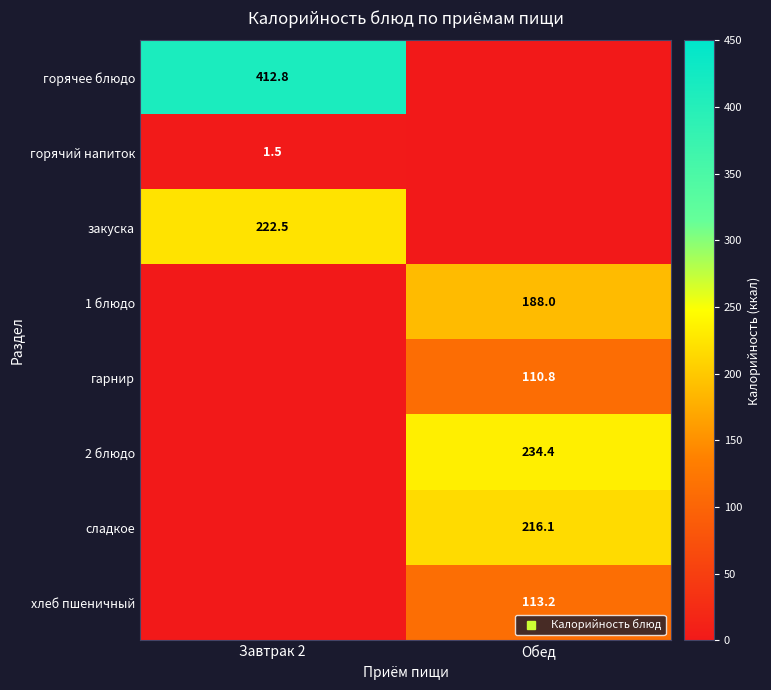

Rank the series at Завтрак 2 from lowest to highest value.

1 блюдо, гарнир, 2 блюдо, сладкое, хлеб пшеничный, горячий напиток, закуска, горячее блюдо